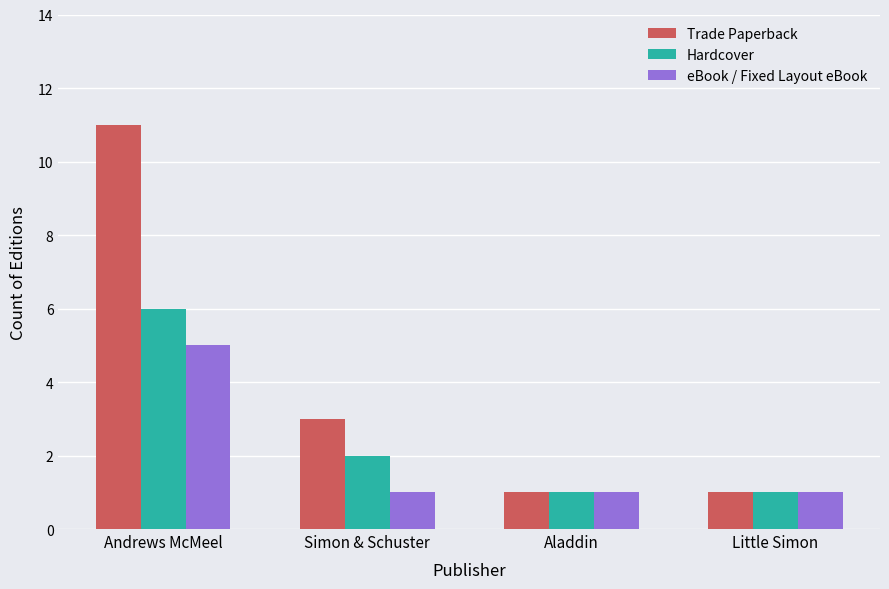

At which category is the sum across all series the highest?

Andrews McMeel